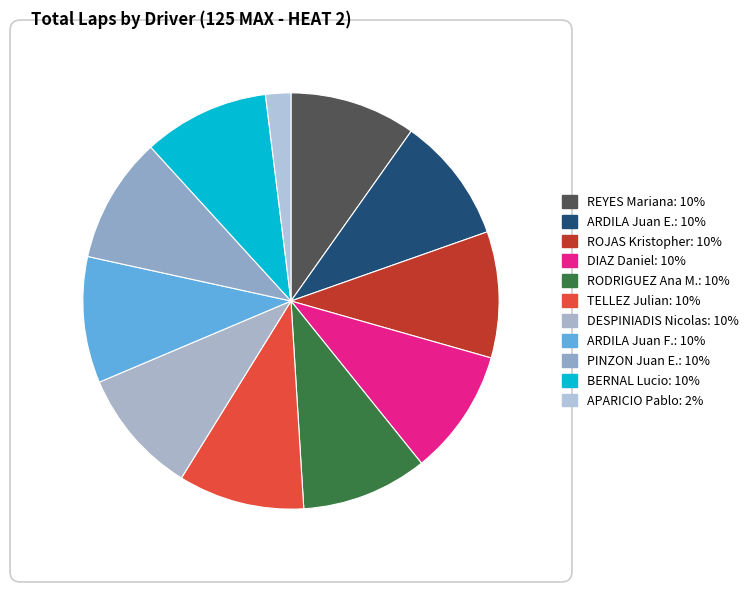

How many slices are in this pie chart?

11